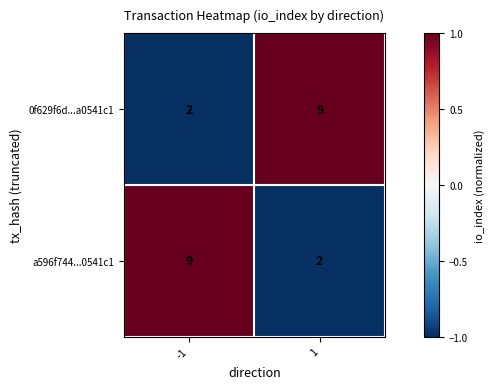

What is the approximate value of a596f744...0541c1 at -1?

9